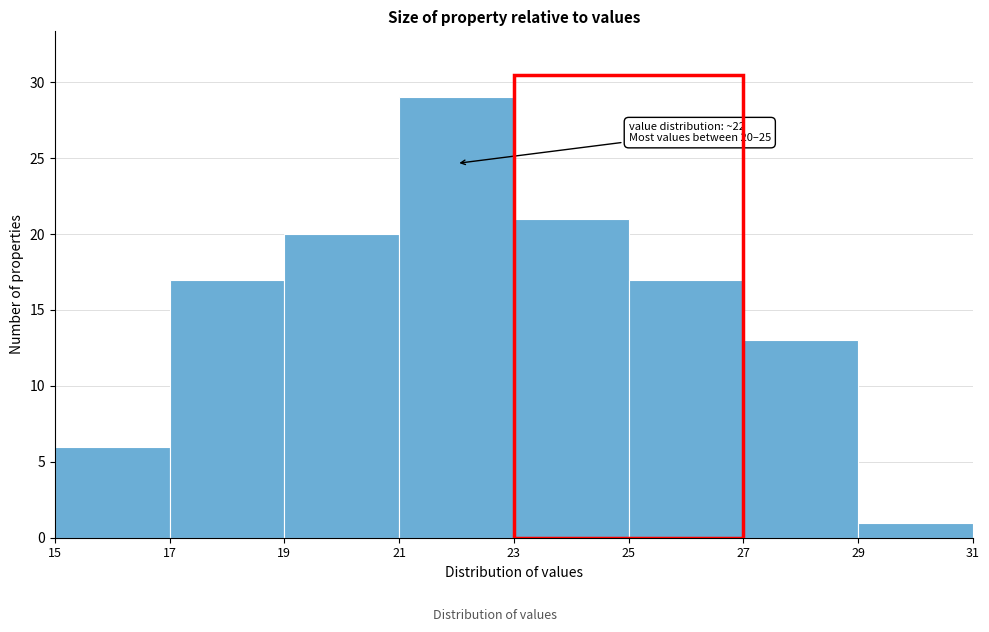

Over which range of the x-axis is the bar tallest?

21 to 23